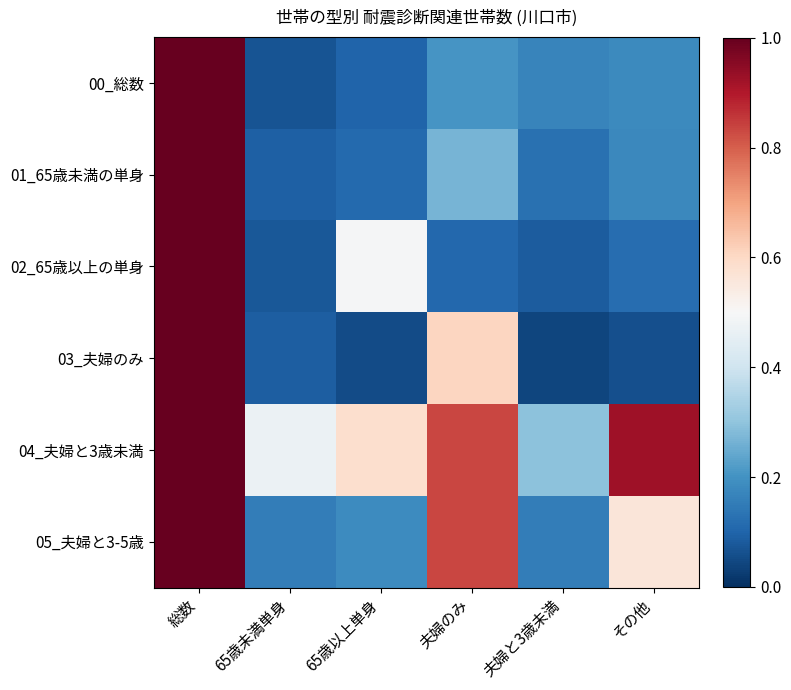

At how many categories does at least one series exceed 0?

6